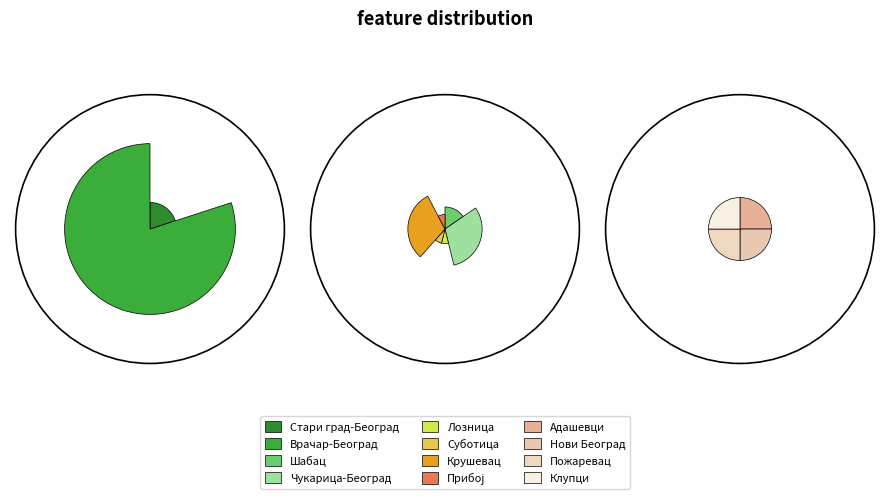

To the nearest percent, what portion does Чукарица-Београд represent?

18%